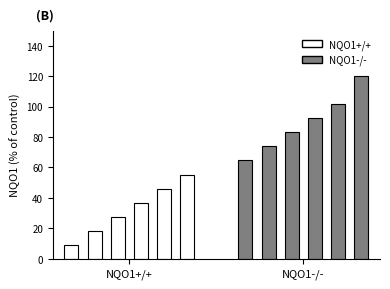

List the series in order of their peak value, lowest first.

NQO1+/+, NQO1-/-